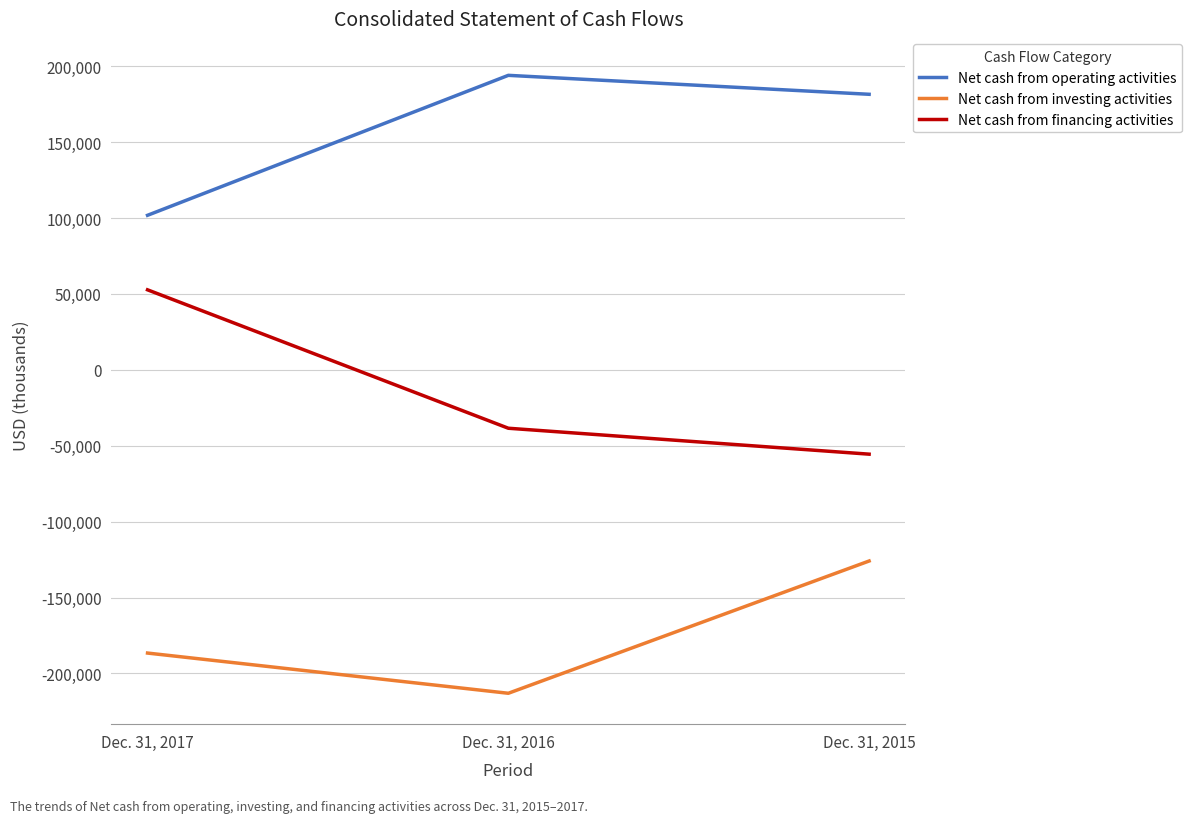

Is this an area chart (filled region under the line)?

No